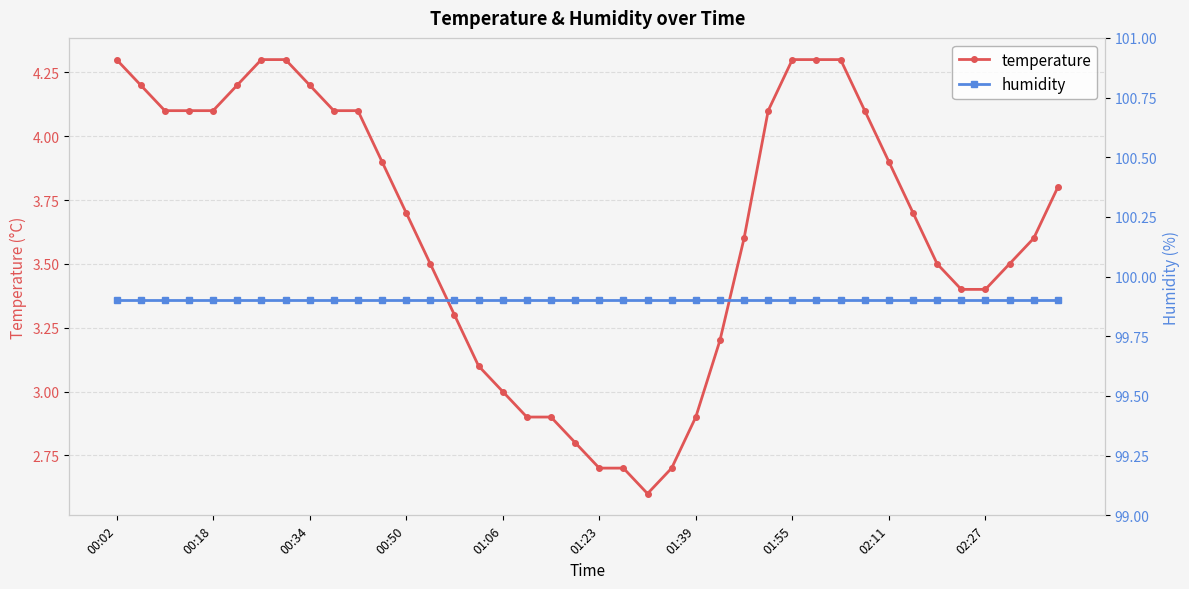

What is the minimum value for temperature?

2.6